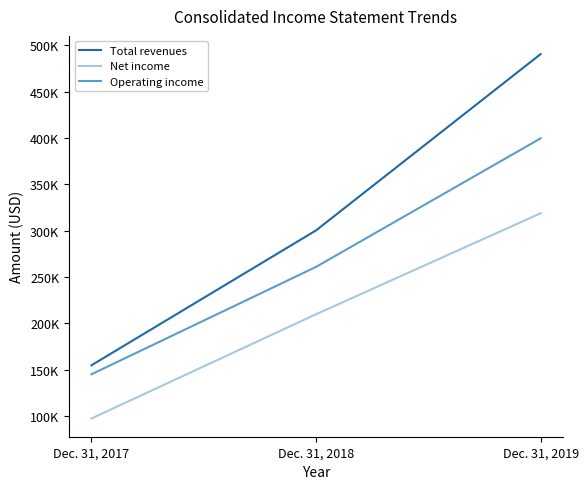

What is the lowest value of the Net income series?

97231